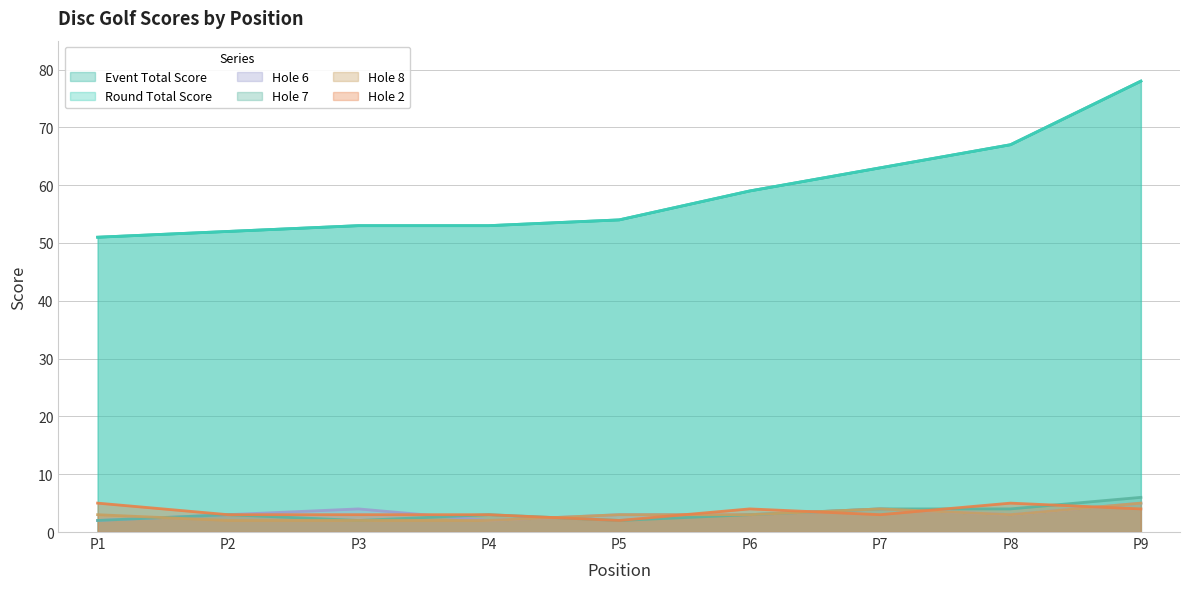

Is it true that hole_7 equals 6 at P9?

True